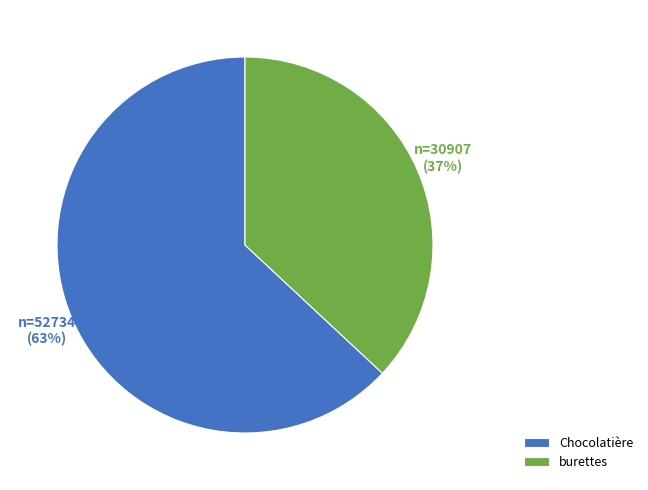

Is the sum of burettes and Chocolatière greater than half?

Yes